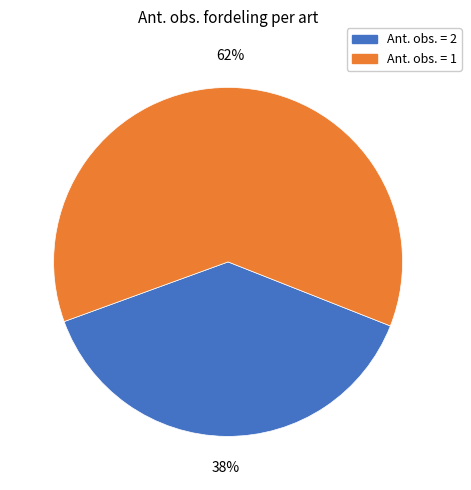

Between Ant. obs. = 1 and Ant. obs. = 2, which is larger?

Ant. obs. = 1